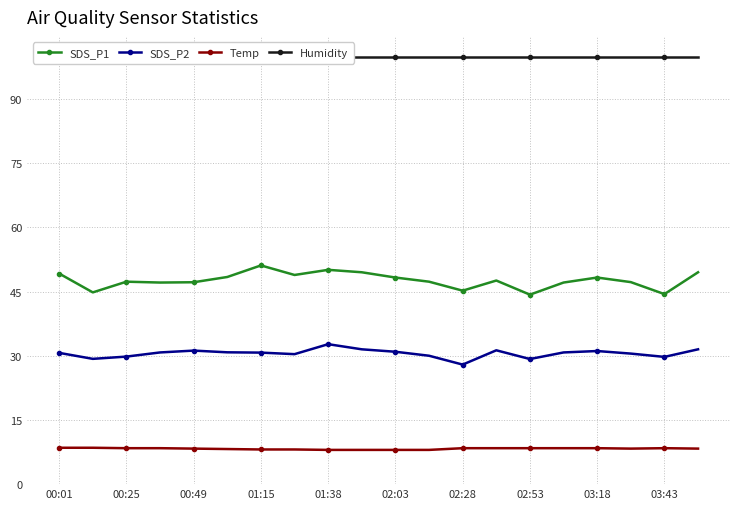

What is the minimum value for SDS_P1?

44.3